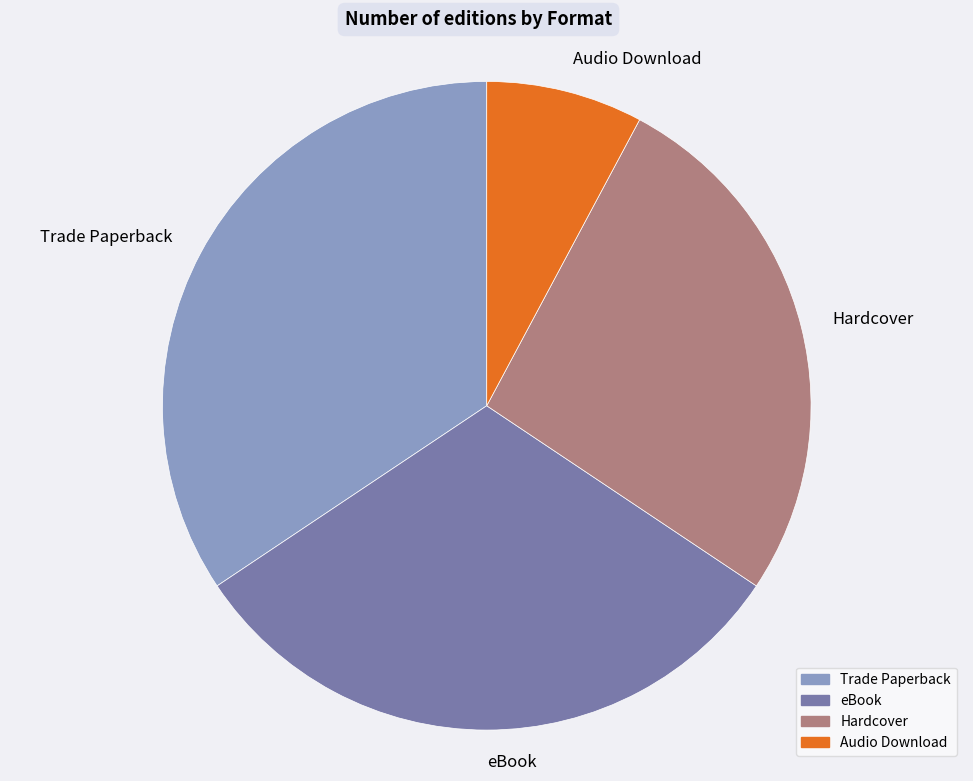

Is the sum of Trade Paperback and eBook greater than half?

Yes